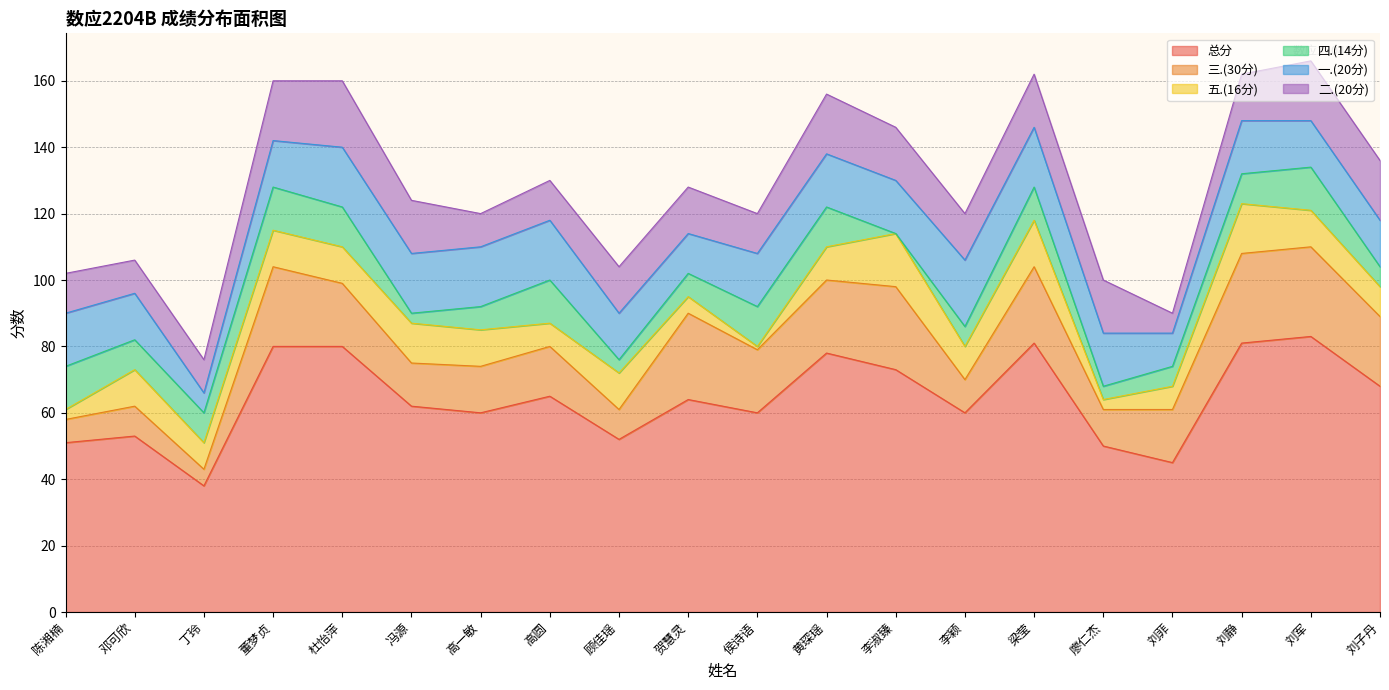

At which category is the sum across all series the highest?

刘军